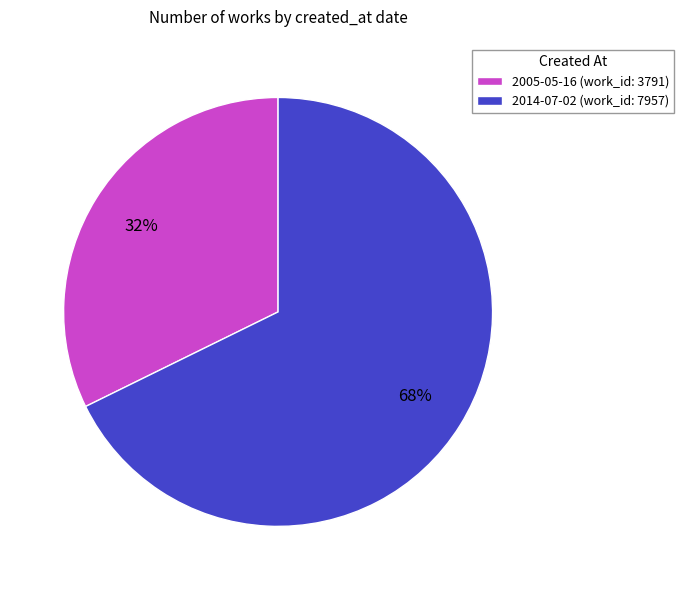

Does 2005-05-16 account for over 50% of the chart?

No